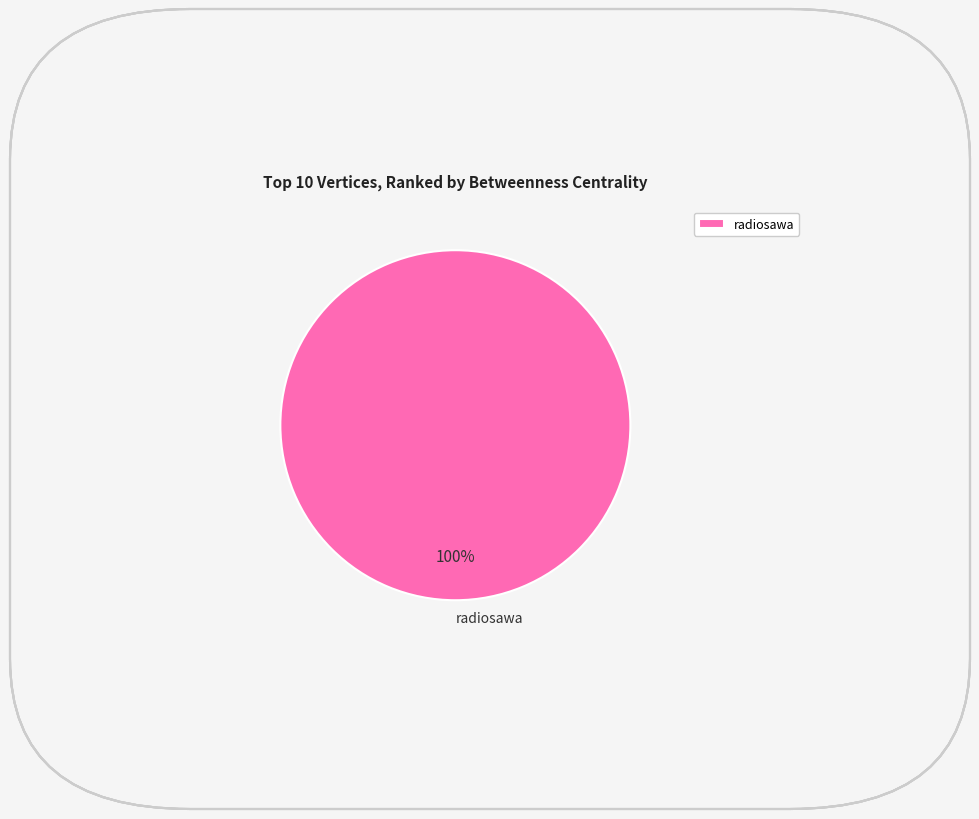

True or false: radiosawa accounts for 92% of the total.

False